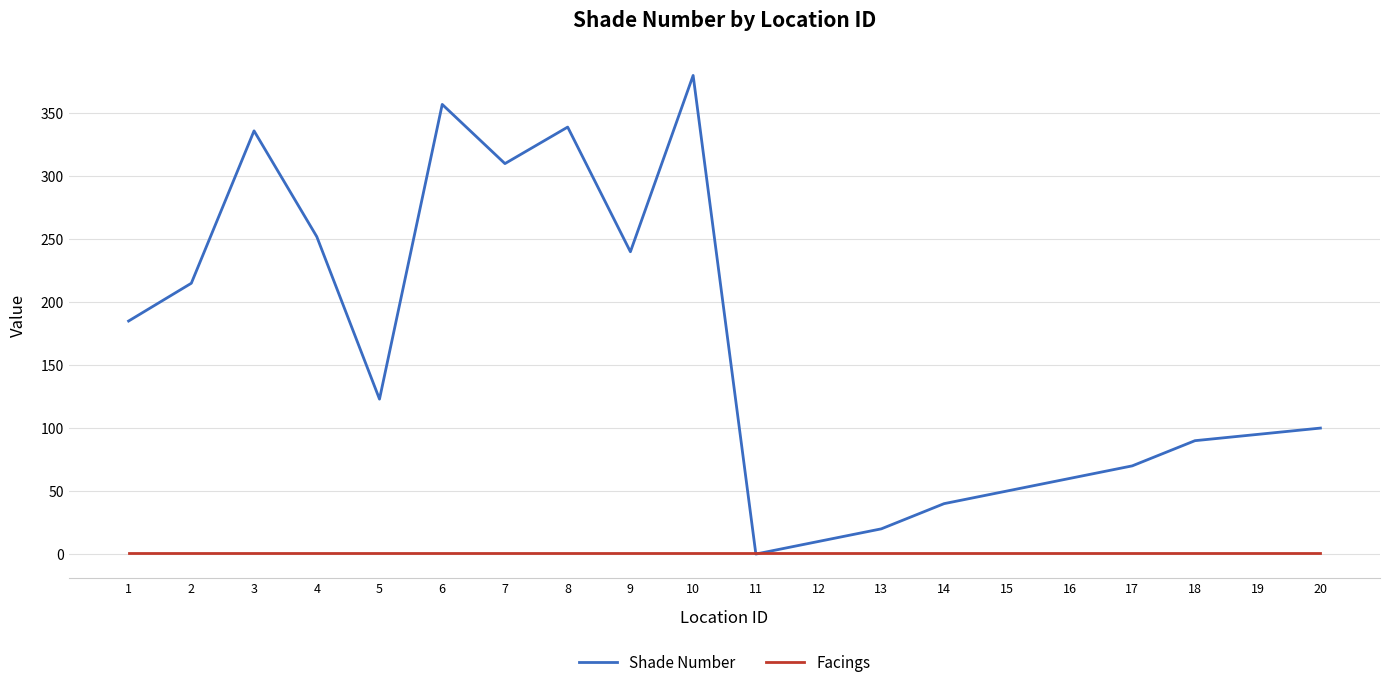

At which label does Shade Number reach its minimum?

11